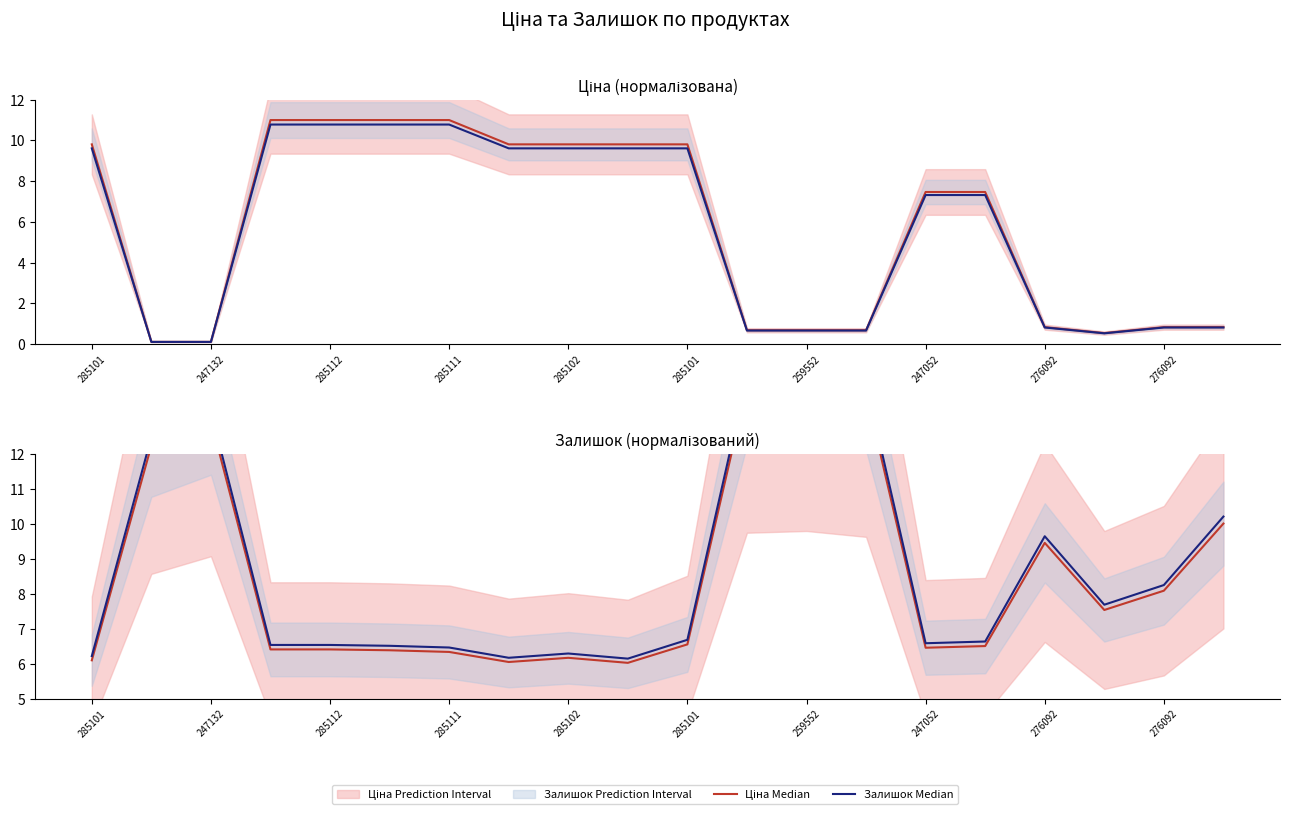

Which series has the largest range (max minus min)?

Залишок Median